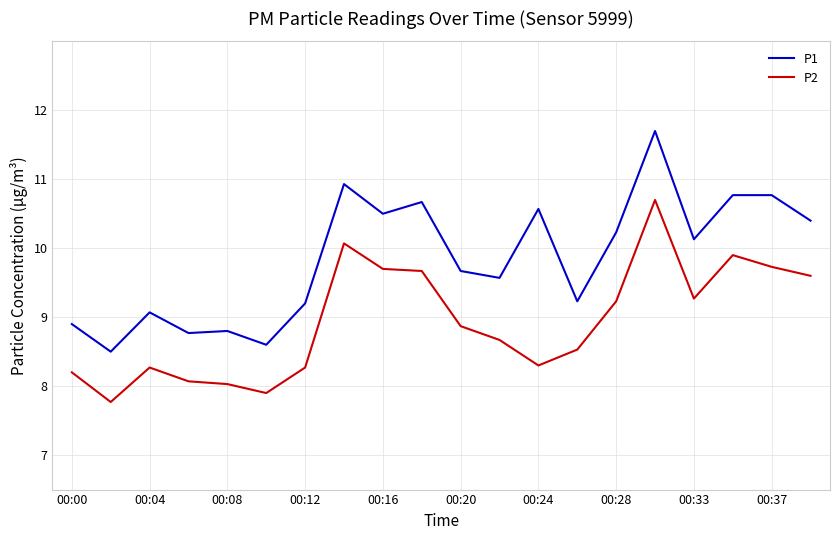

Rank the series by their average value, from lowest to highest.

P2, P1